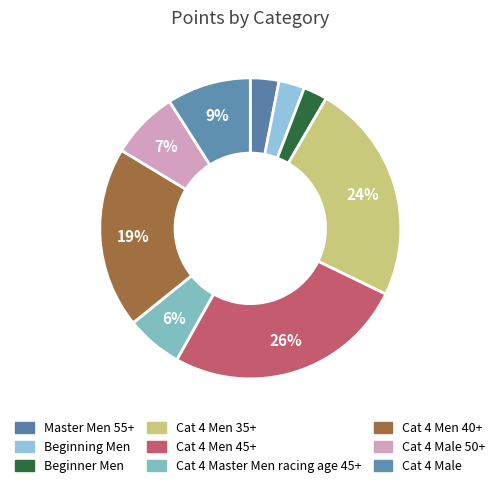

True or false: Cat 4 Men 40+ accounts for 32% of the total.

False